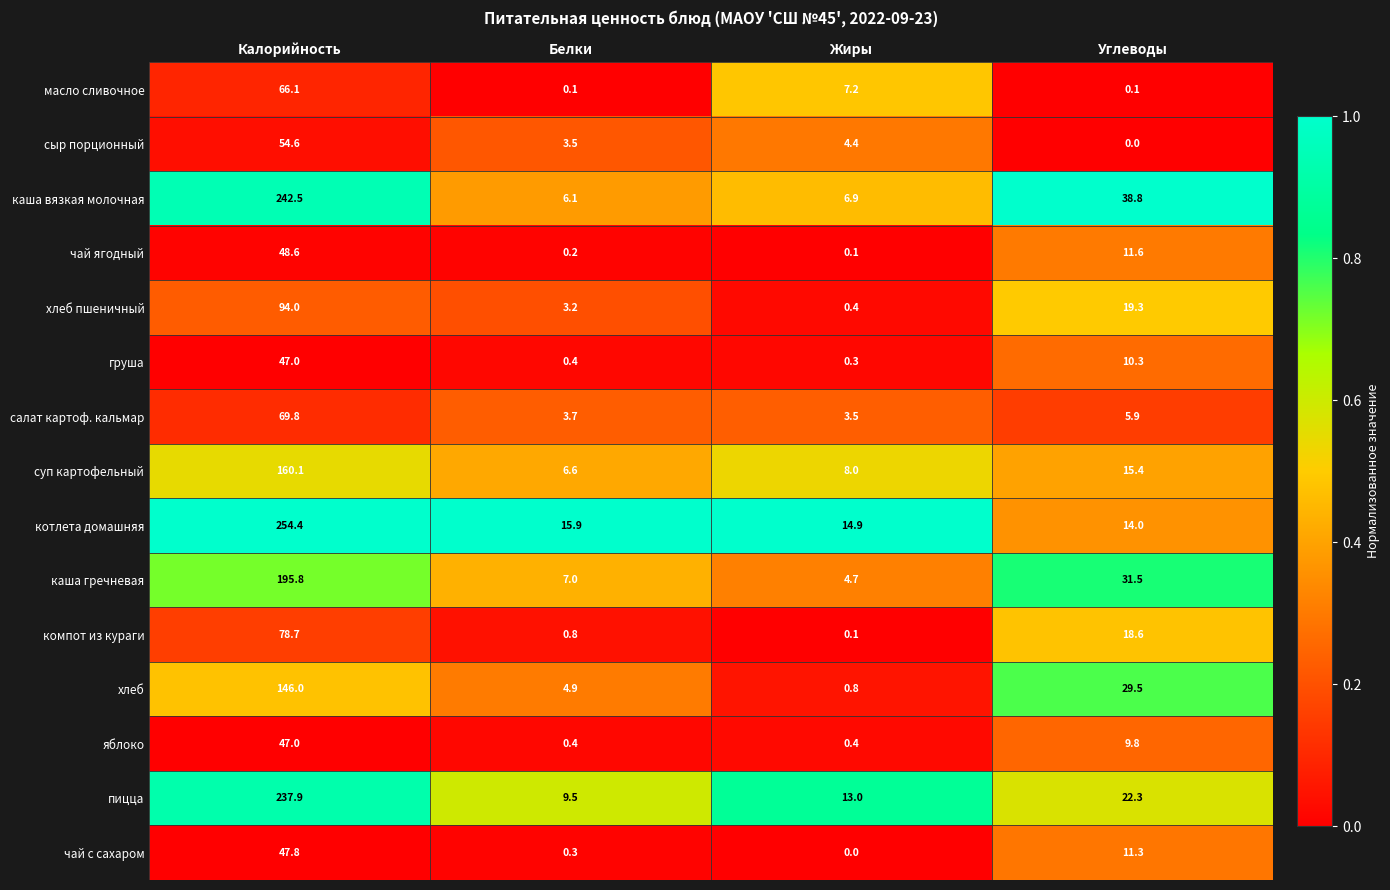

What is the lowest value of the яблоко series?

0.4